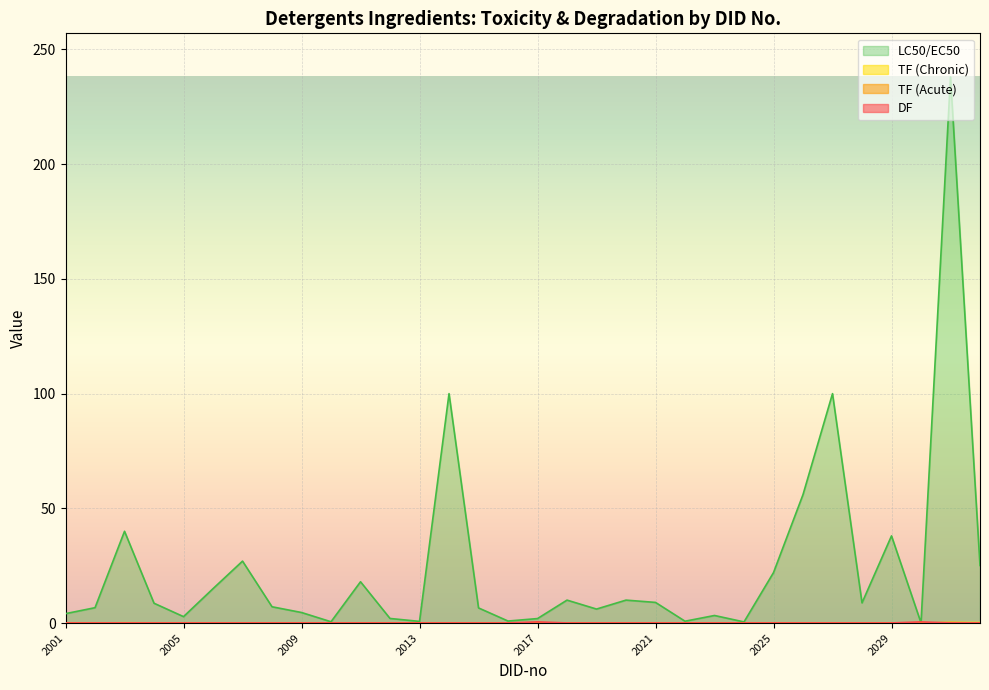

Rank the categories by TF (Acute) value from lowest to highest.

2010, 2024, 2030, 2023, 2013, 2022, 2016, 2021, 2002, 2017, 2012, 2005, 2001, 2009, 2026, 2019, 2015, 2008, 2004, 2028, 2018, 2020, 2027, 2006, 2011, 2025, 2032, 2007, 2029, 2003, 2014, 2031